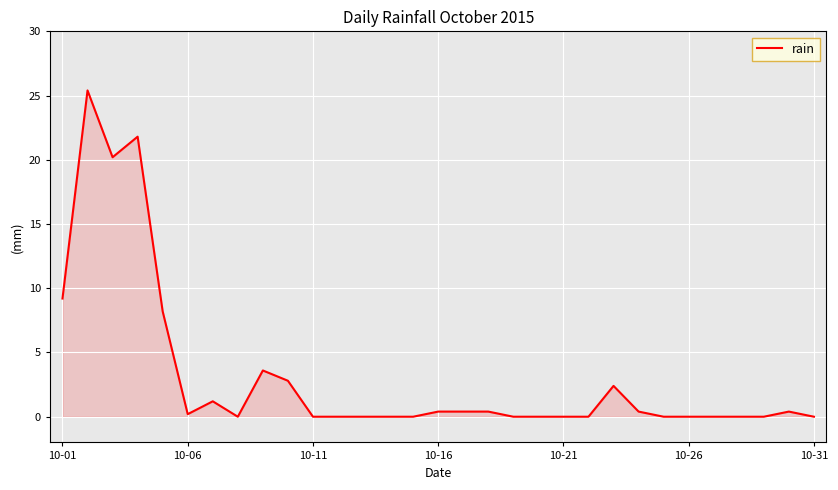

What is the greatest value displayed?

25.4